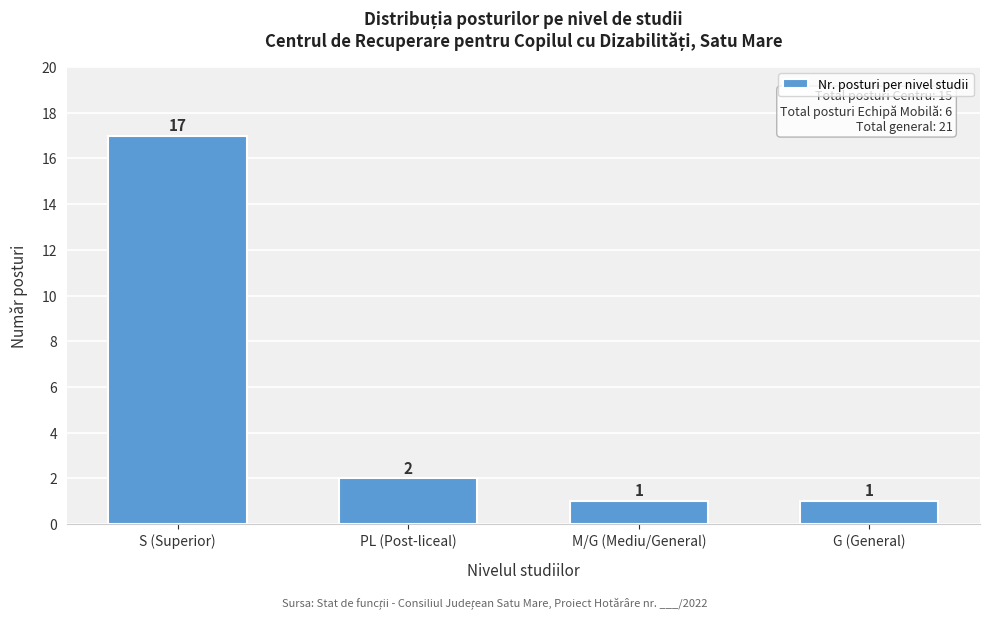

Reading left to right, what are all the values shown in this chart?

S (Superior)=17	PL (Post-liceal)=2	M/G (Mediu/General)=1	G (General)=1